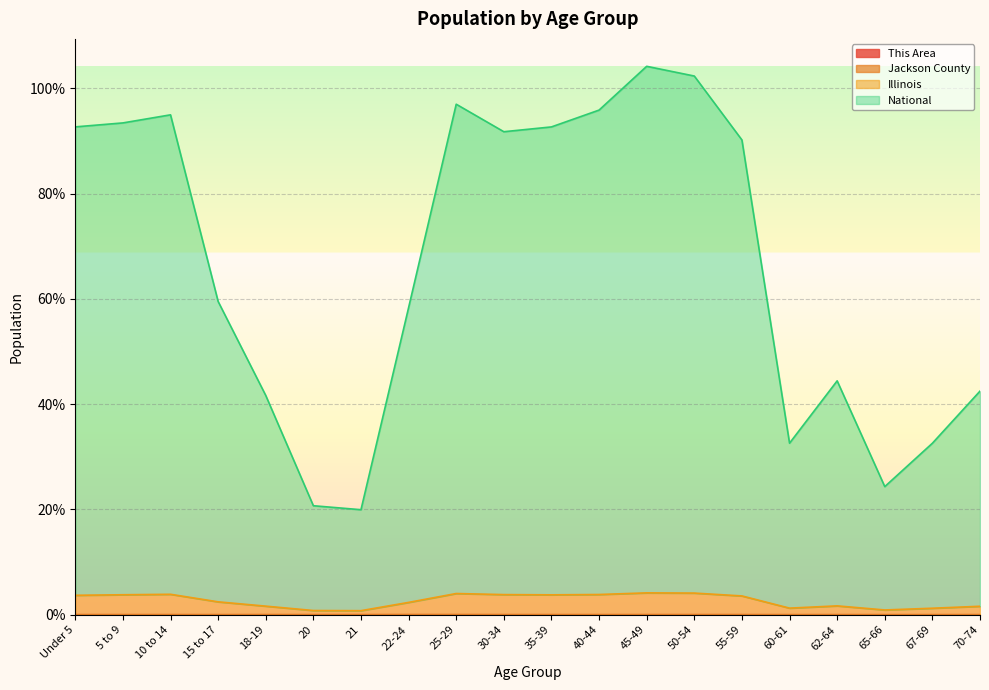

Reading left to right, list all the values displayed in this chart.

This Area: 0.0	0.0	0.0	0.0	0.0	0.0	0.0	0.0	0.0	0.0	0.0	0.0	0.0	0.0	0.0	0.0	0.0	0.0	0.0	0.0
Jackson County: 0.0	0.0	0.0	0.0	0.0	0.0	0.0	0.0	0.0	0.0	0.0	0.0	0.0	0.0	0.0	0.0	0.0	0.0	0.0	0.0
Illinois: 3.7	3.8	3.9	2.5	1.6	0.8	0.8	2.3	4.0	3.8	3.8	3.8	4.2	4.1	3.6	1.3	1.7	0.9	1.2	1.6
National: 92.7	93.4	94.9	59.5	41.6	20.7	19.9	58.3	97.0	91.7	92.6	95.8	104.2	102.3	90.2	32.6	44.4	24.3	32.6	42.5